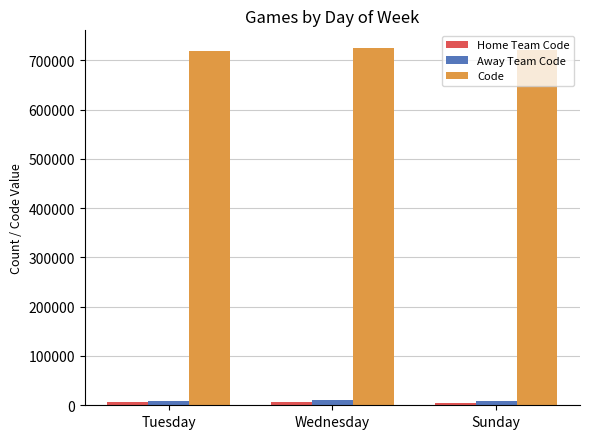

What is the difference between the highest and lowest values at Wednesday?

717511